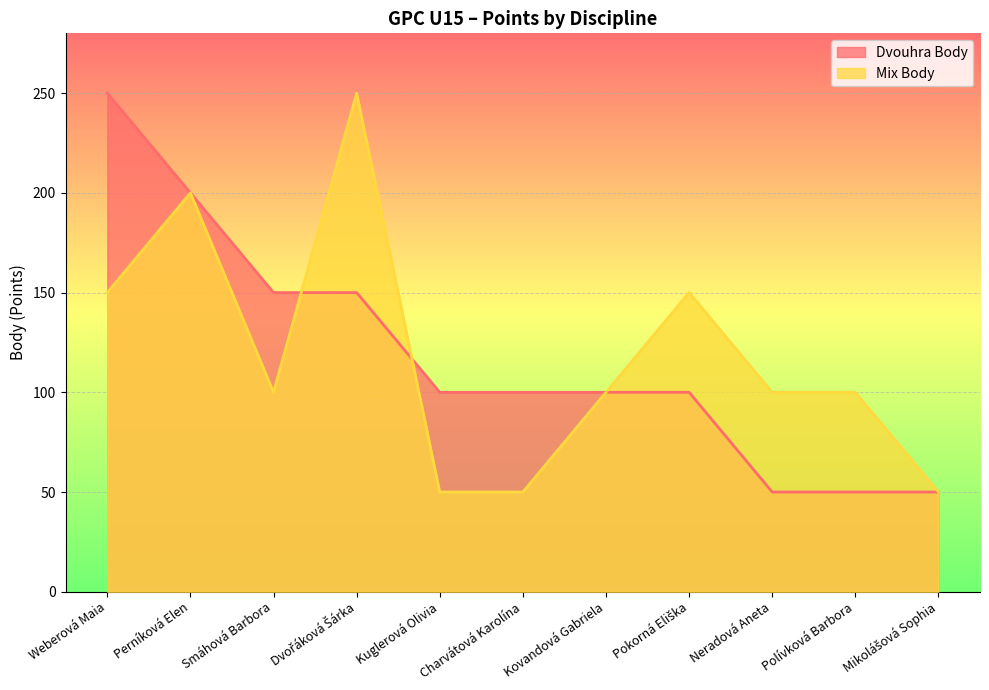

The Dvouhra Body series shows 67 at Neradová Aneta. True or false?

False